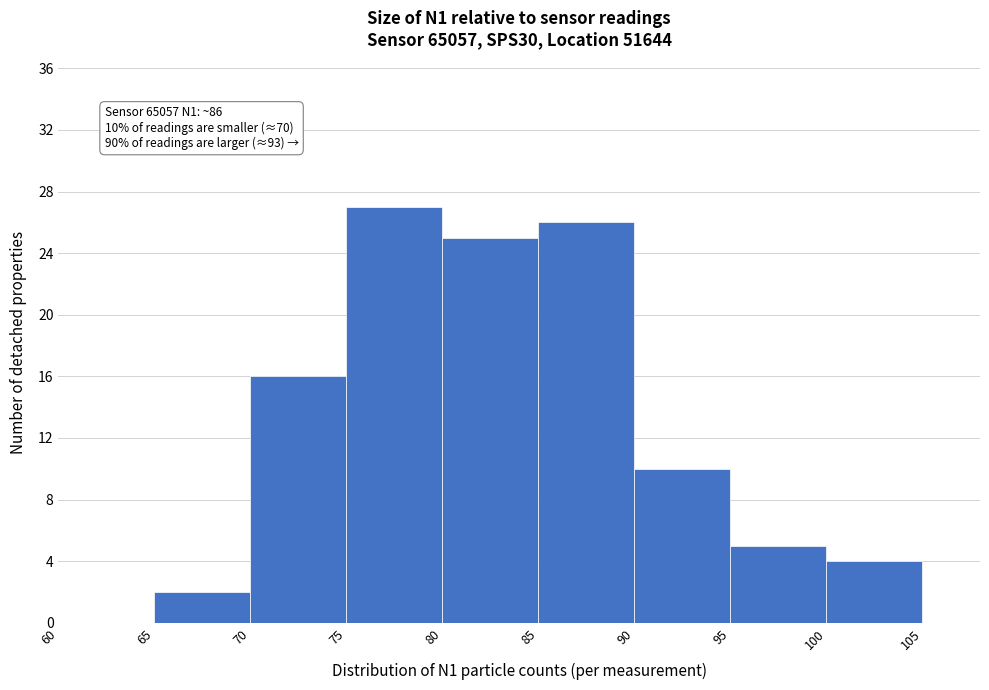

Over which range of the x-axis is the bar tallest?

75 to 80